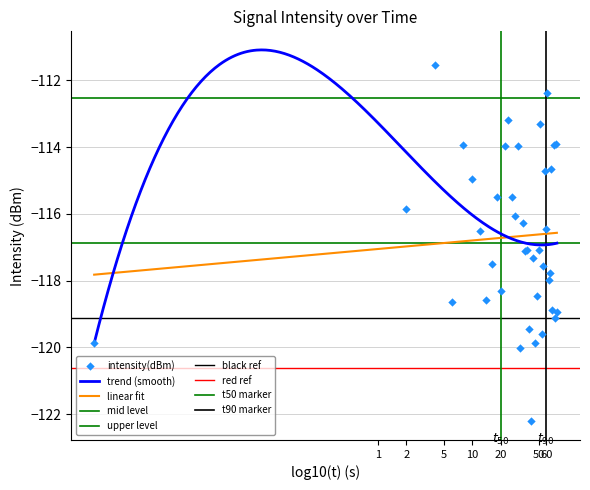

What is the lowest value of the linear fit series?

-117.8